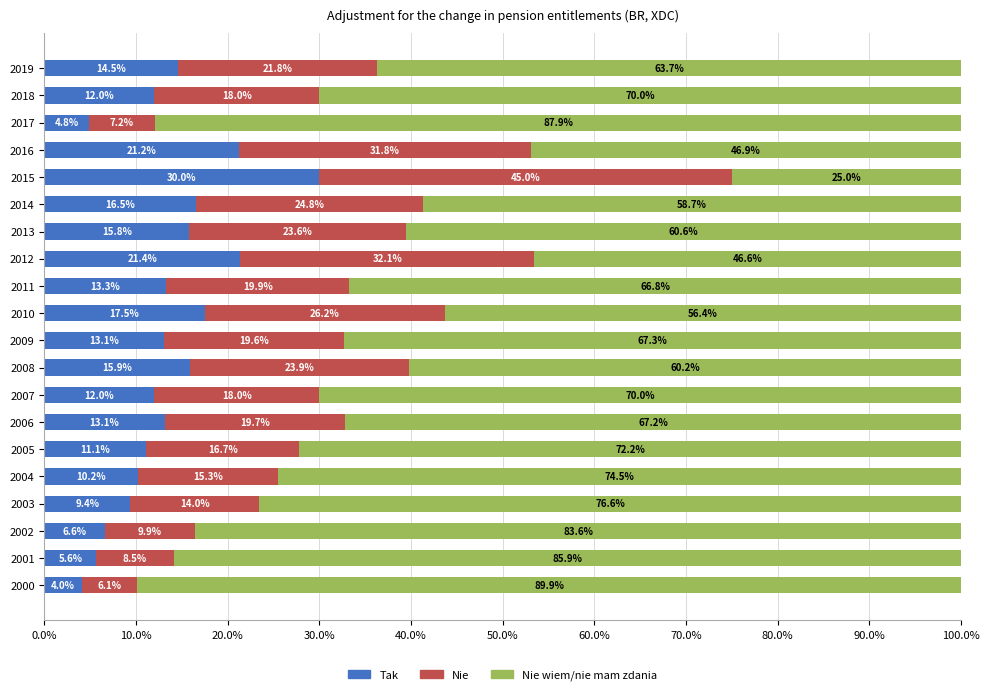

What is the total value across all series at 2009?

100.0